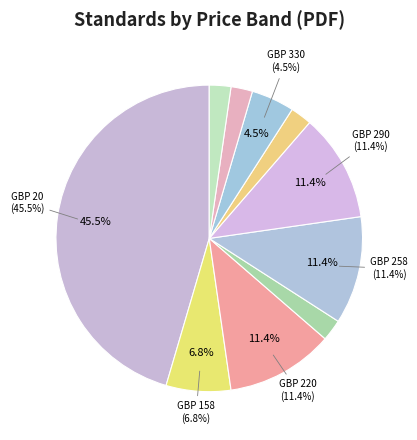

Count the number of slices in the pie.

10